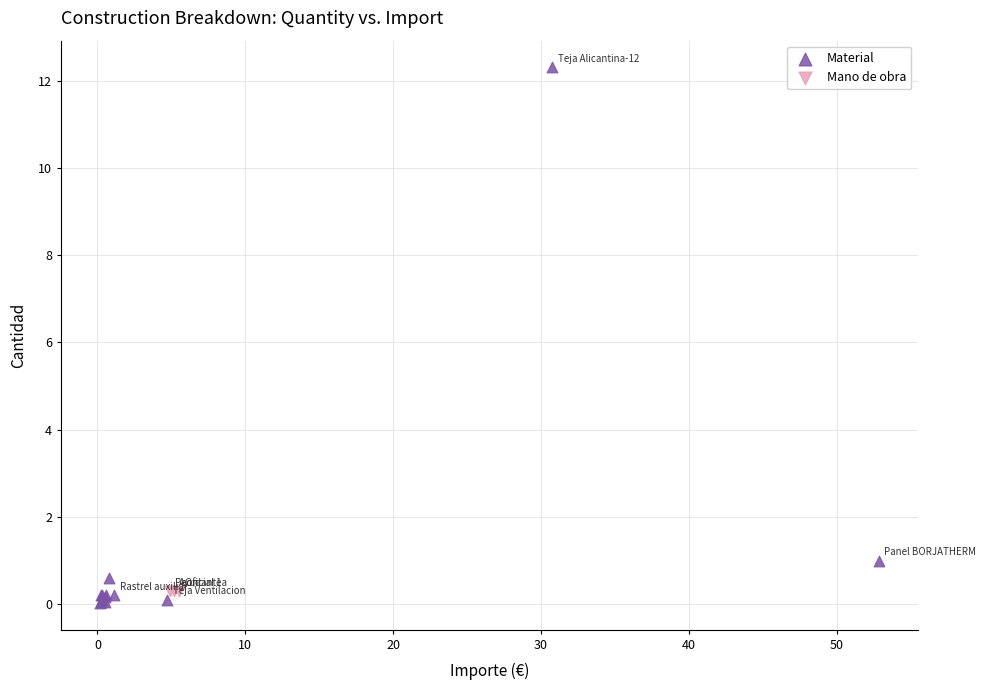

Which series reaches the maximum Y coordinate?

Material